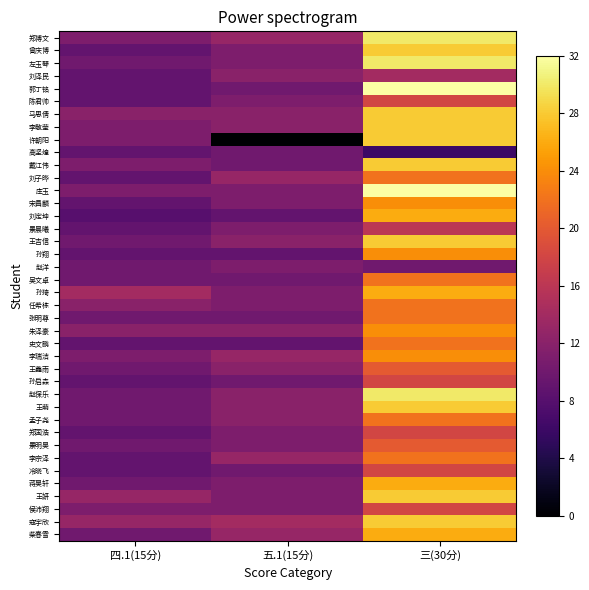

What is the spread (max minus min) of values at 四.1(15分)?

6